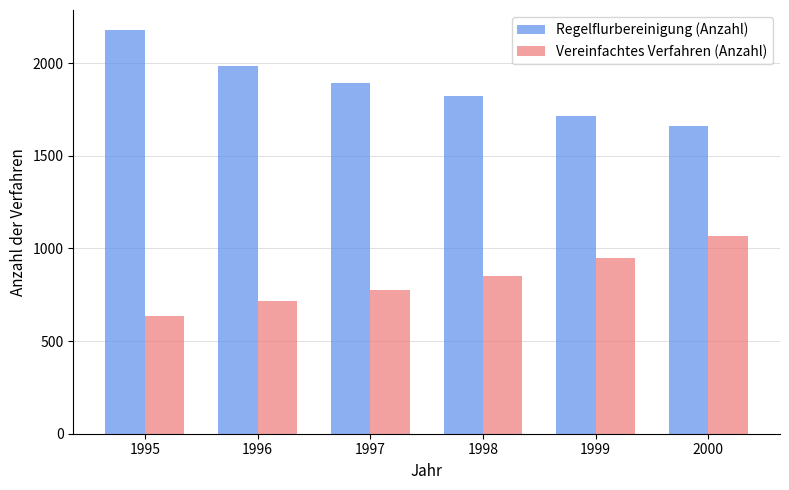

The Vereinfachtes Verfahren (Anzahl) series shows 291 at 1998. True or false?

False